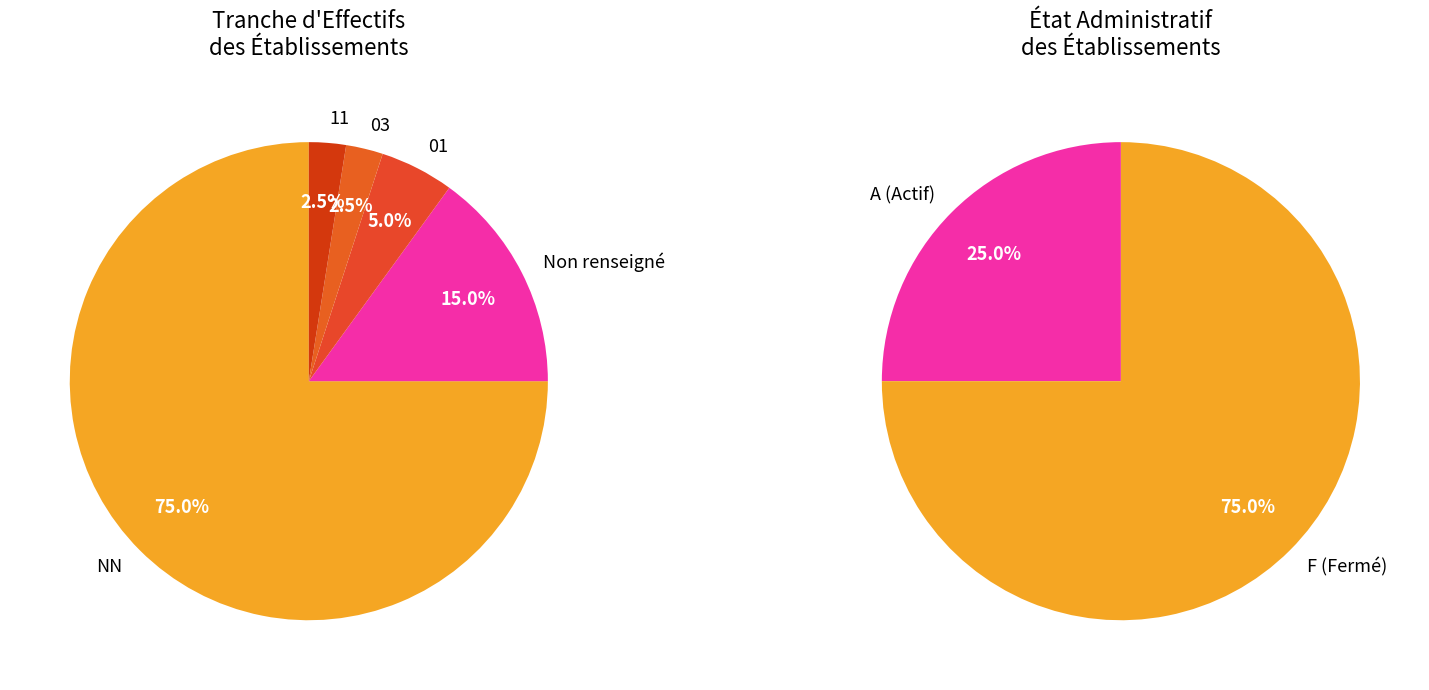

Between 11 and 01, which is larger?

01